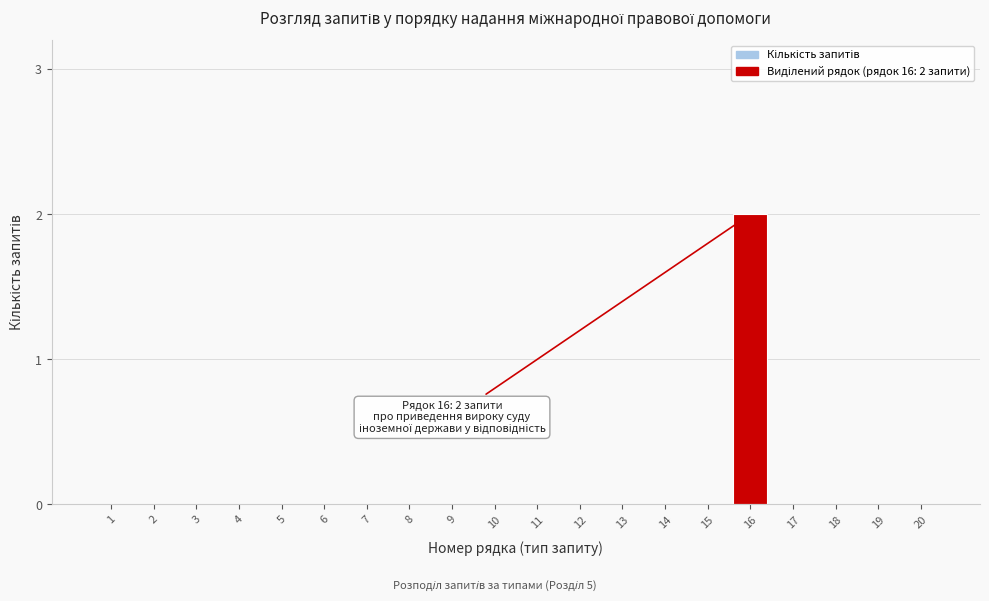

Reading left to right, list all the values displayed in this chart.

1=0	2=0	3=0	4=0	5=0	6=0	7=0	8=0	9=0	10=0	11=0	12=0	13=0	14=0	15=0	16=2	17=0	18=0	19=0	20=0